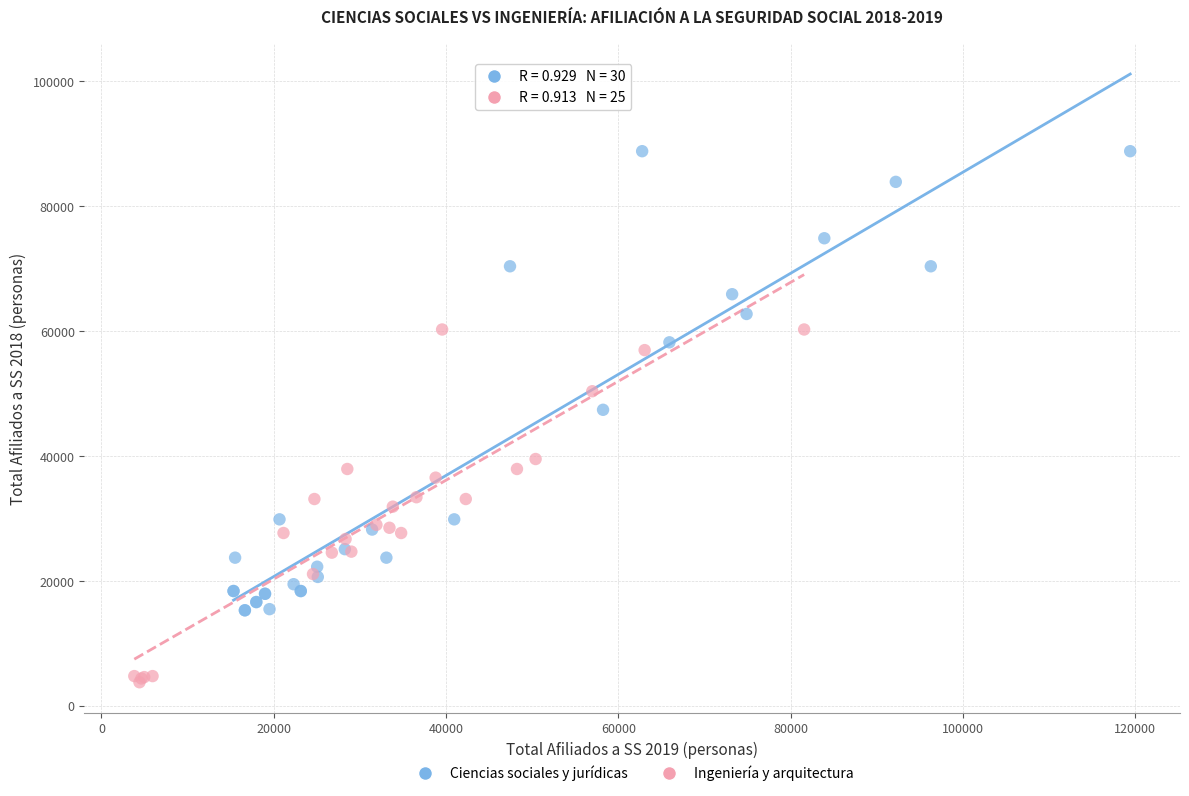

Which series contains the lowest Y value?

Ingeniería y arquitectura